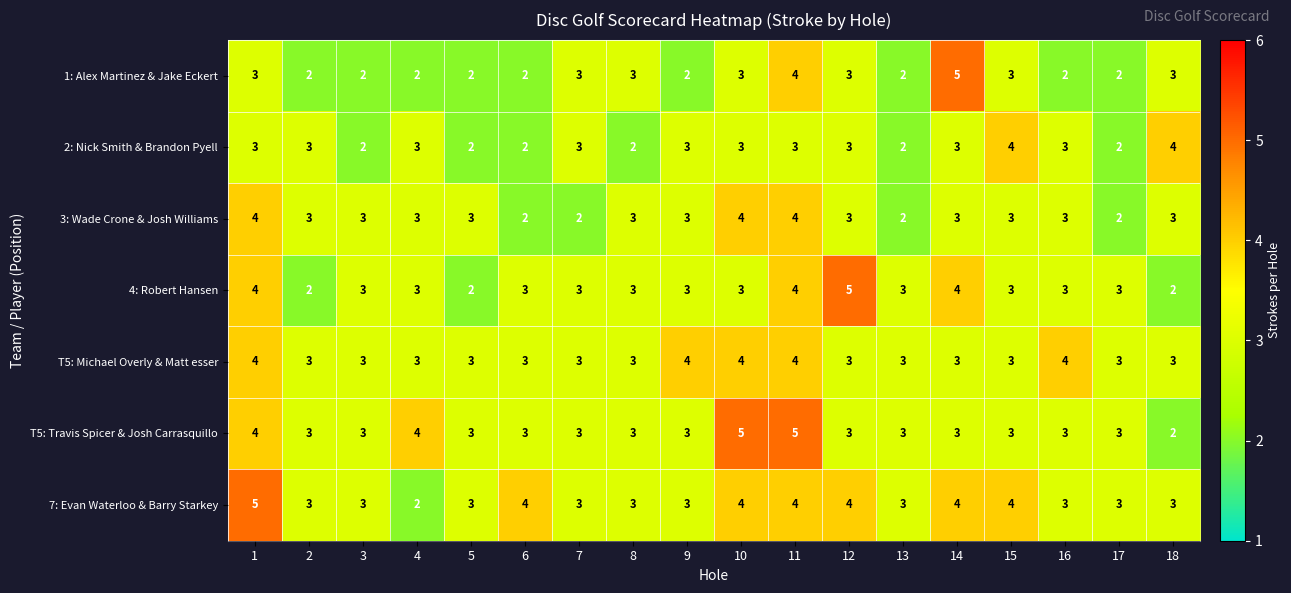

What is the sum of all 1: Alex Martinez & Jake Eckert values?

48